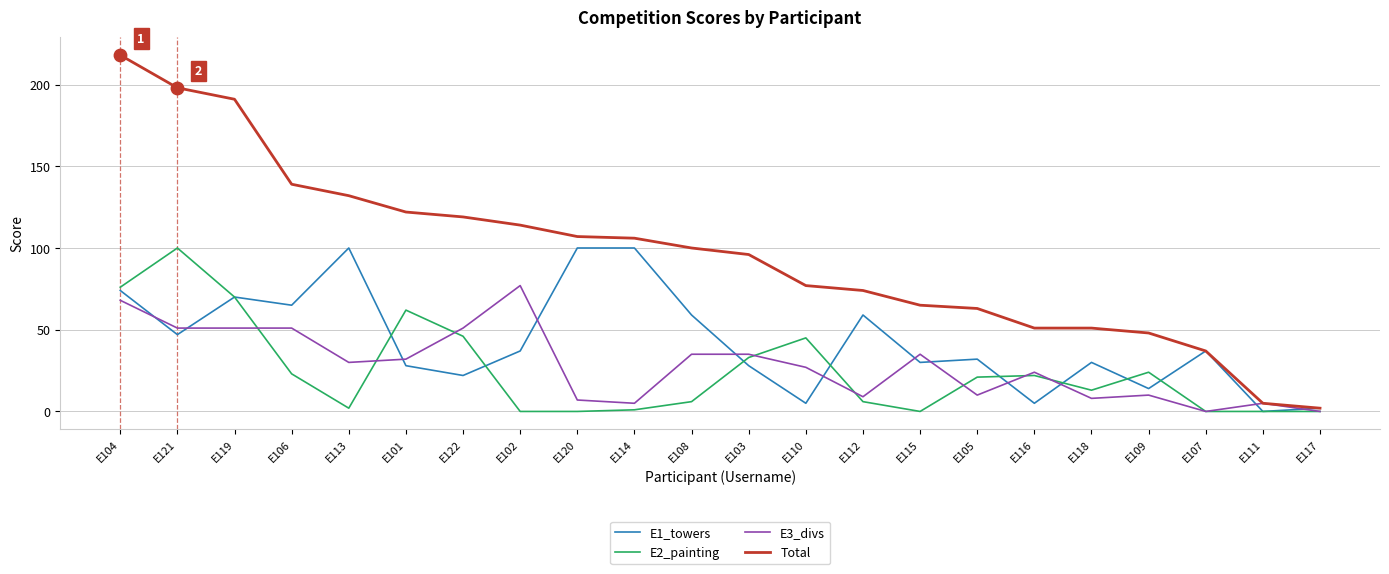

At which category is the sum across all series the highest?

E104